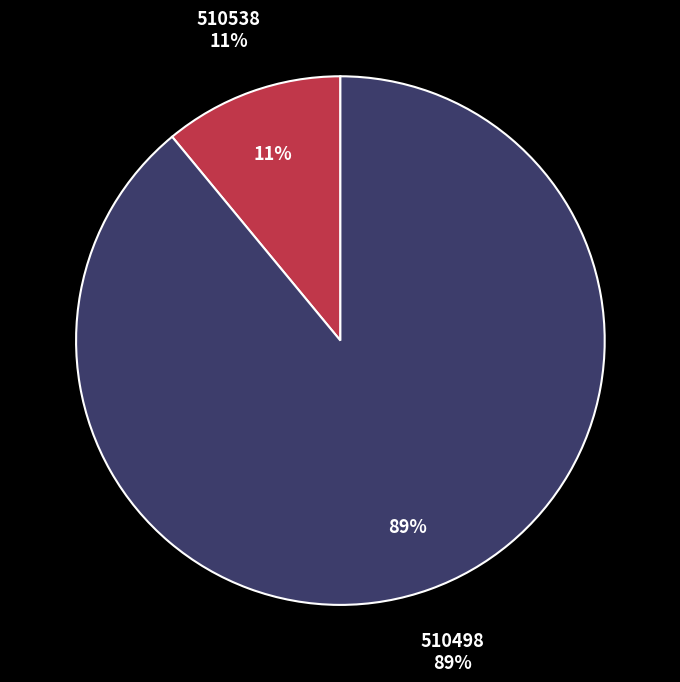

Count the number of slices in the pie.

2